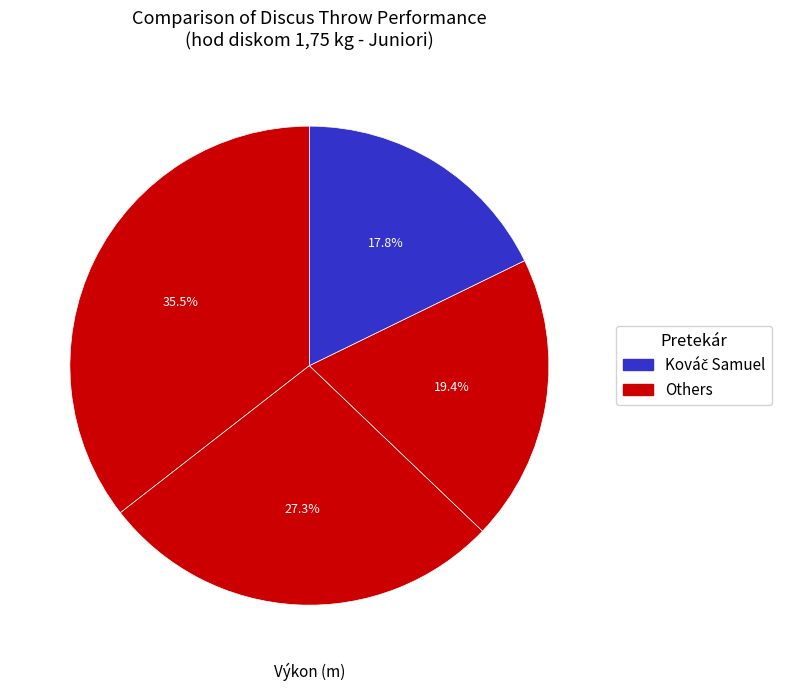

Count the number of slices in the pie.

4